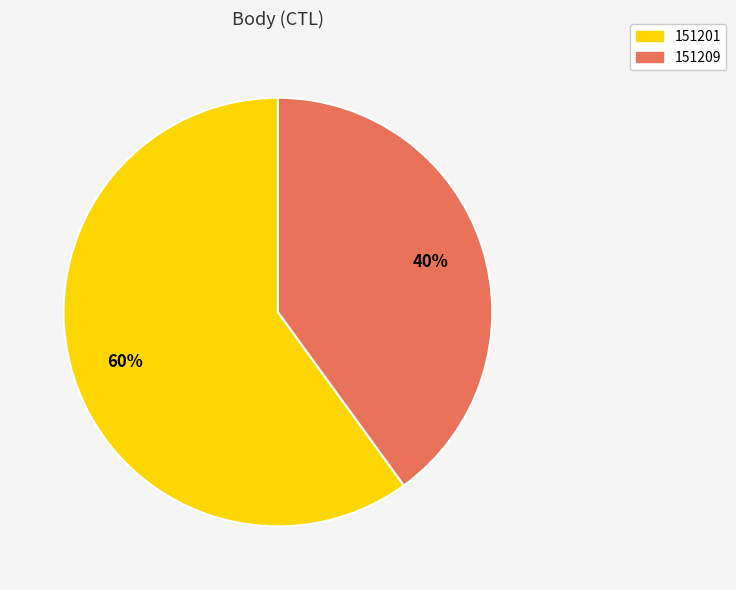

How many segments does this pie chart have?

2